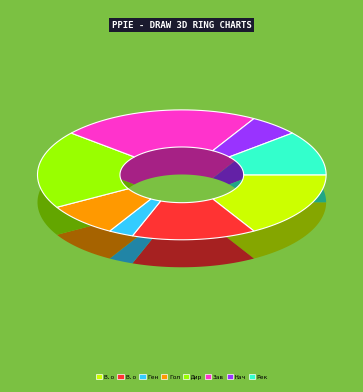

Is it true that Завідувач філією is 29% of the pie?

False